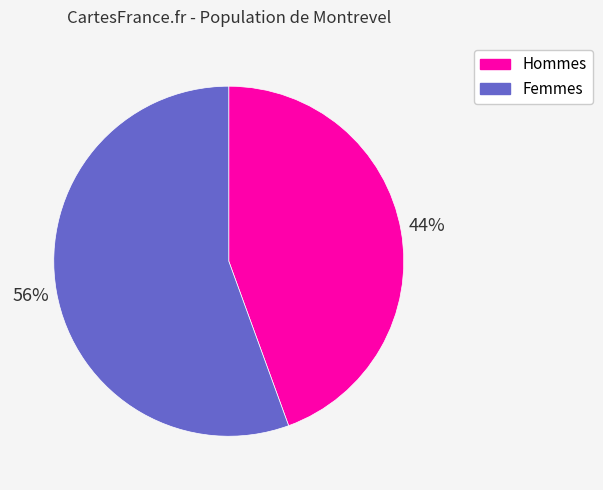

Is there any slice that represents more than half of the pie?

Yes